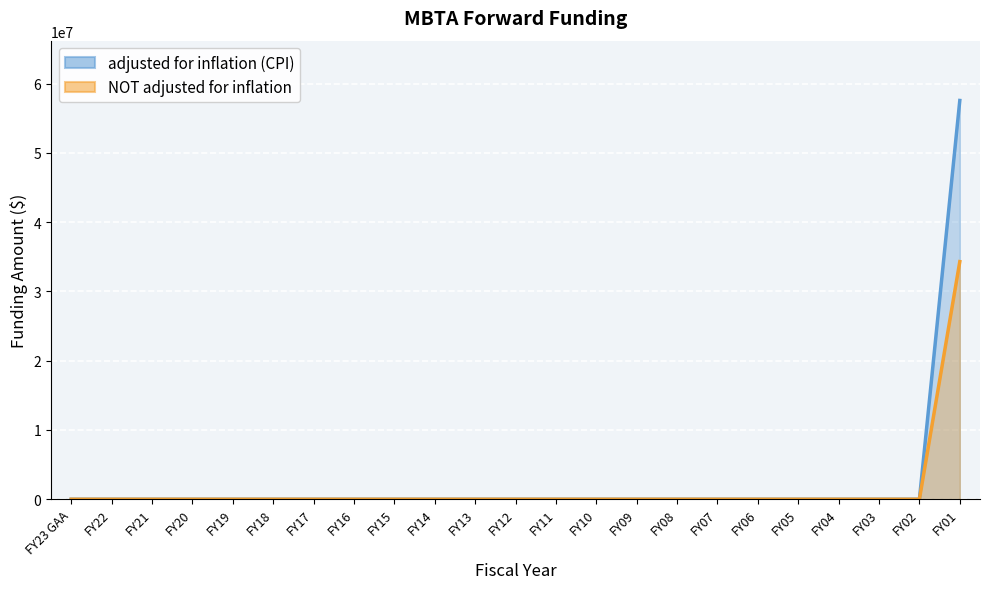

Which series has the widest spread of values?

adjusted for inflation (CPI)